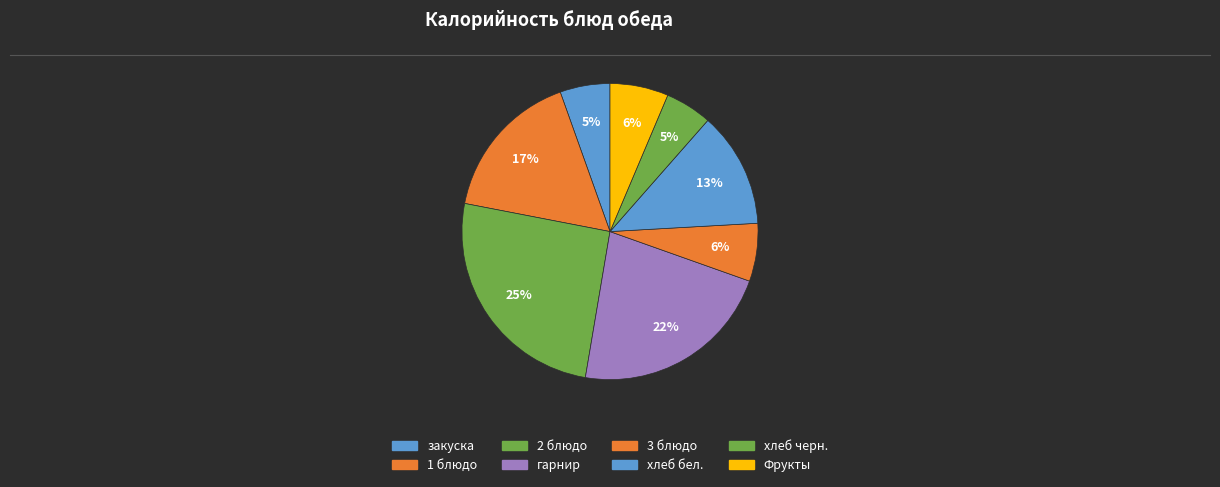

How many slices are in this pie chart?

8